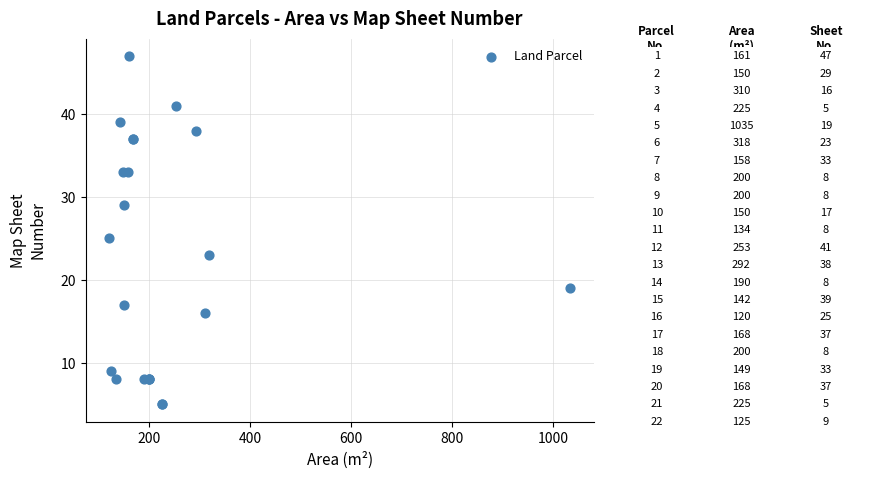

What Y value in the scatter plot is closest to 26?

25